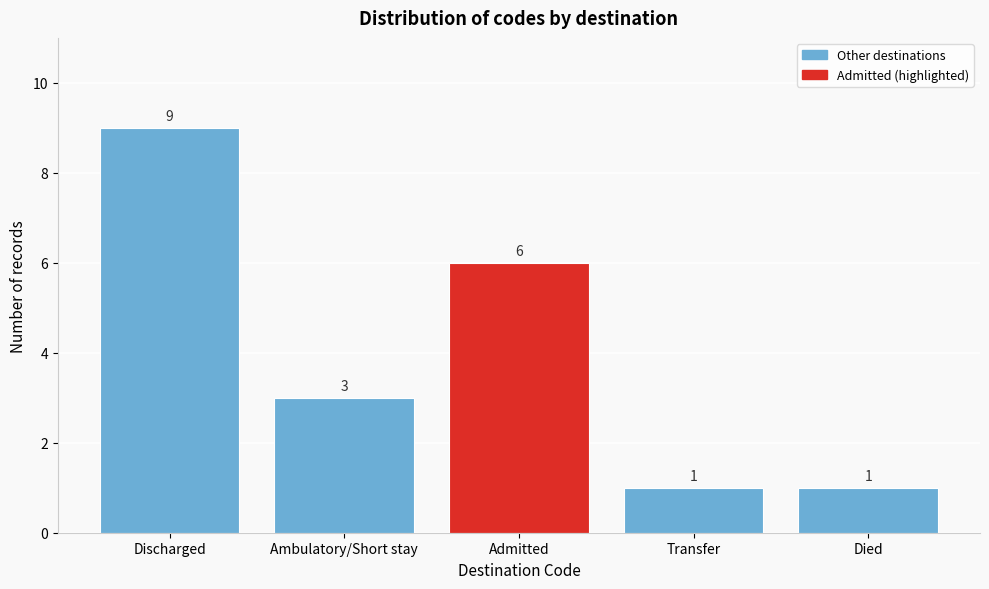

Reading right to left, transcribe all the data shown in this chart.

1	1	6	3	9